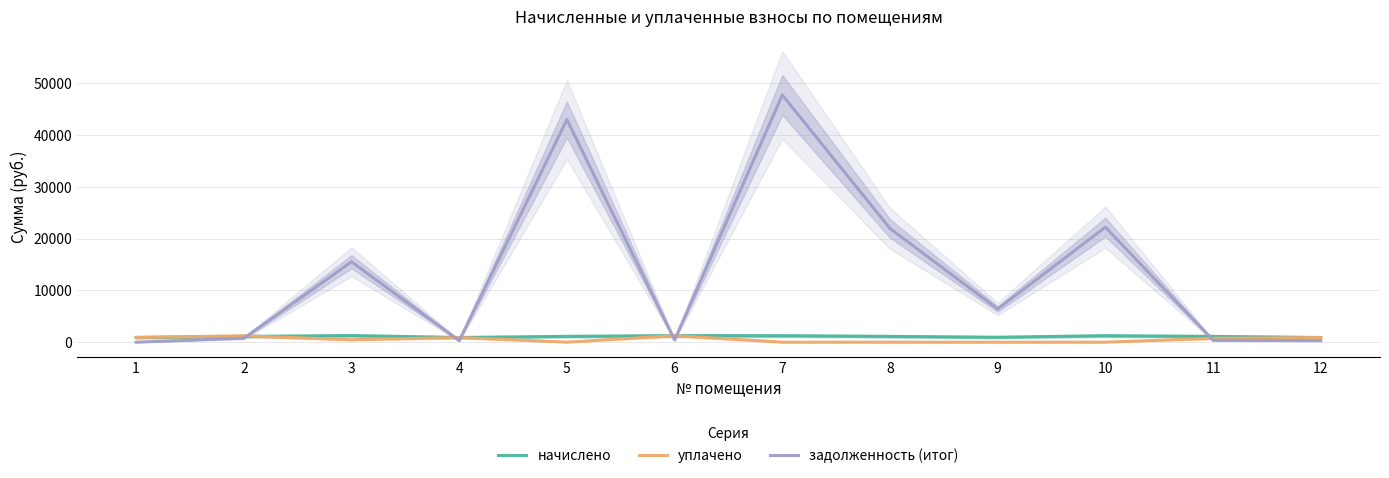

What are all the series names shown in the legend?

начислено, уплачено, задолженность (итог)